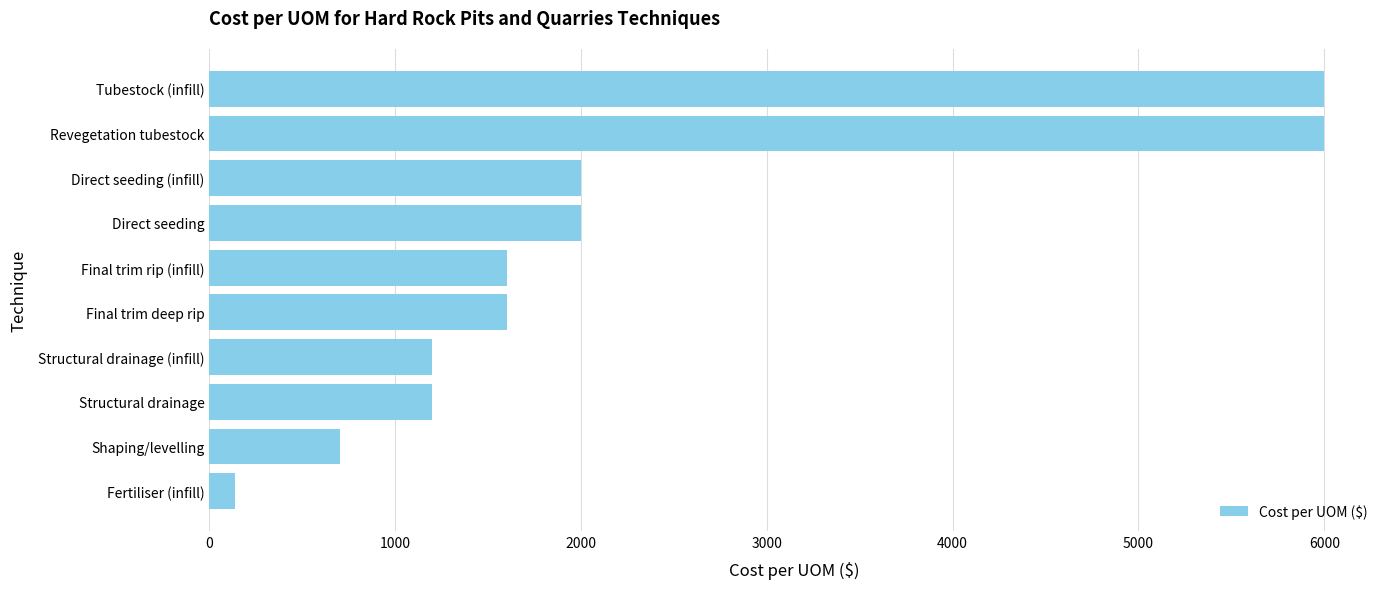

Reading bottom to top, transcribe all the data shown in this chart.

140	700	1200	1200	1600	1600	2000	2000	6000	6000